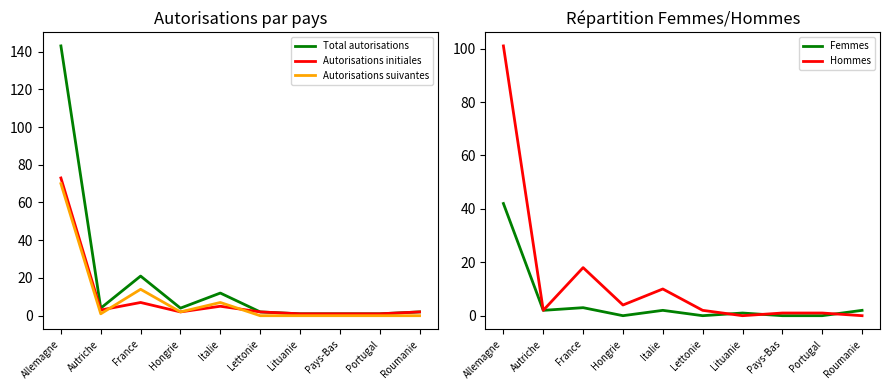

What is the total value across all series at Pays-Bas?

3